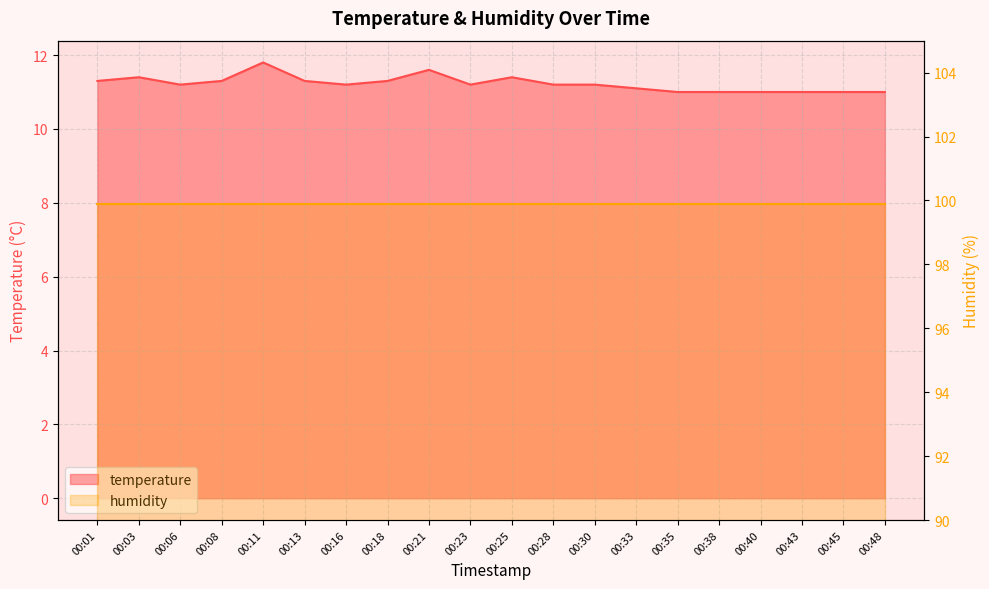

List the labels in order of value, largest first.

00:11, 00:21, 00:03, 00:25, 00:01, 00:08, 00:13, 00:18, 00:06, 00:16, 00:23, 00:28, 00:30, 00:33, 00:35, 00:38, 00:40, 00:43, 00:45, 00:48